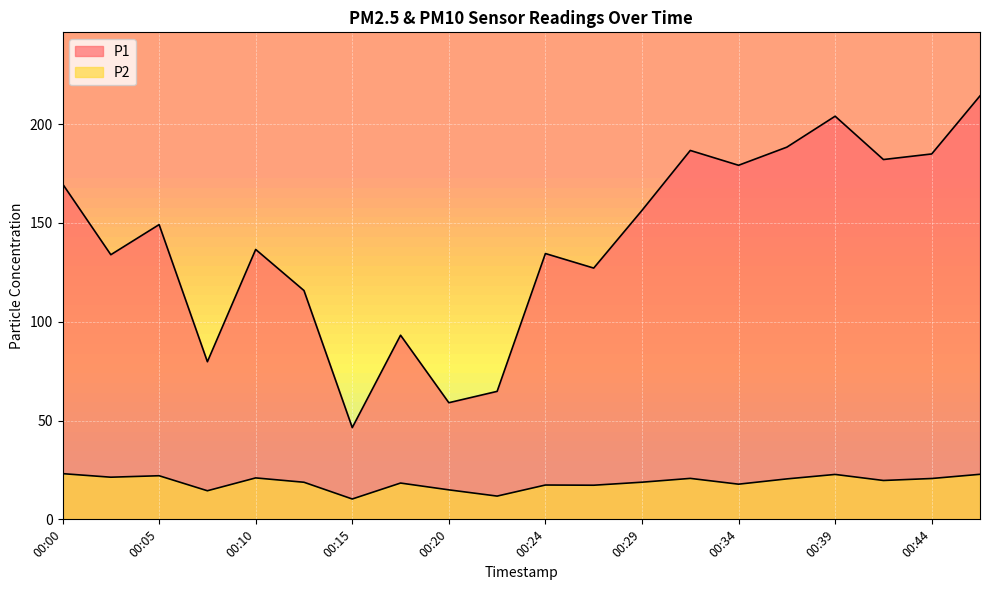

What are all the series names shown in the legend?

P1, P2